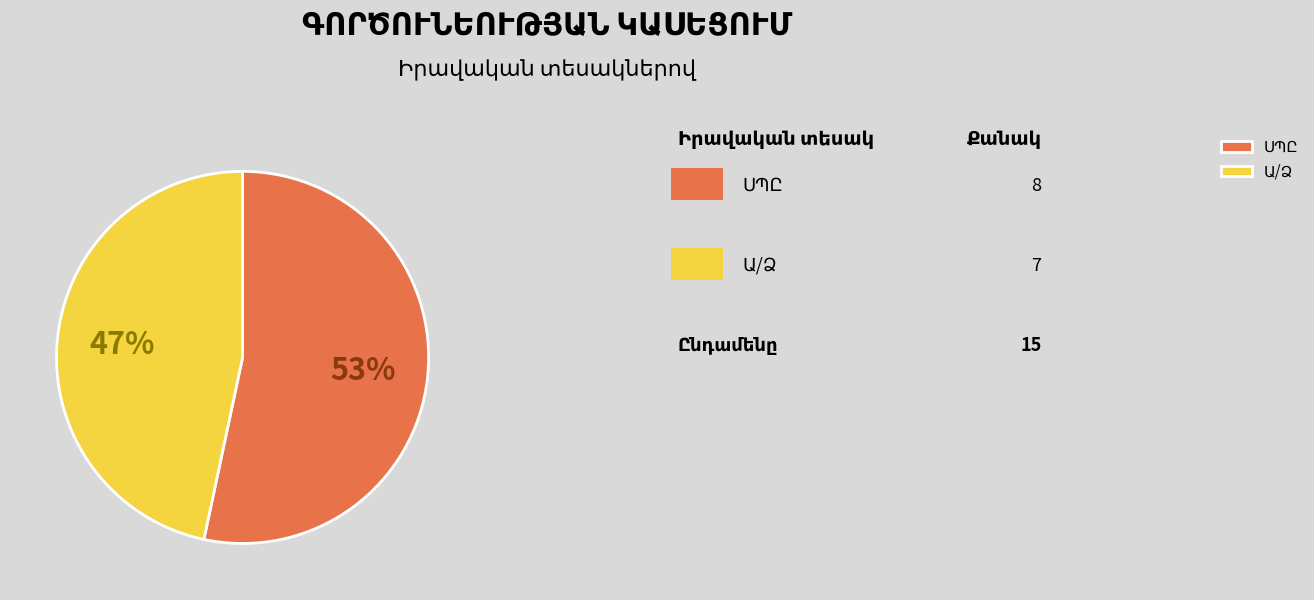

To the nearest percent, what is the average slice percentage?

50%